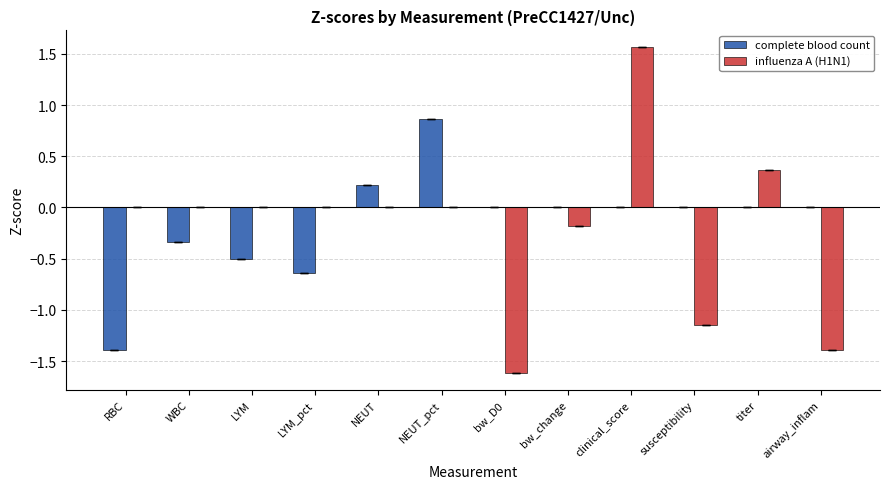

Which category has the highest value across all series?

clinical_score